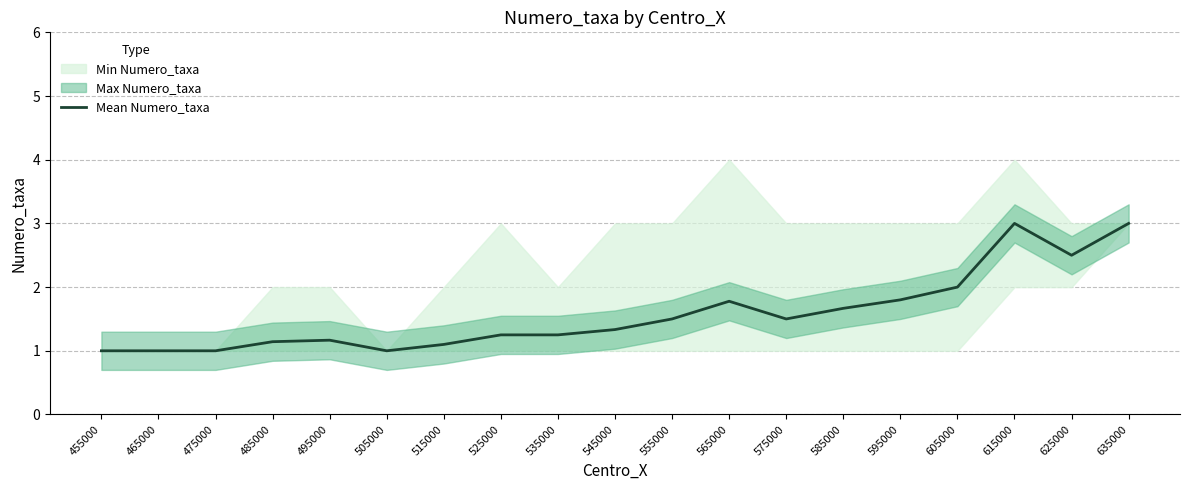

What is the greatest value displayed?

3.0